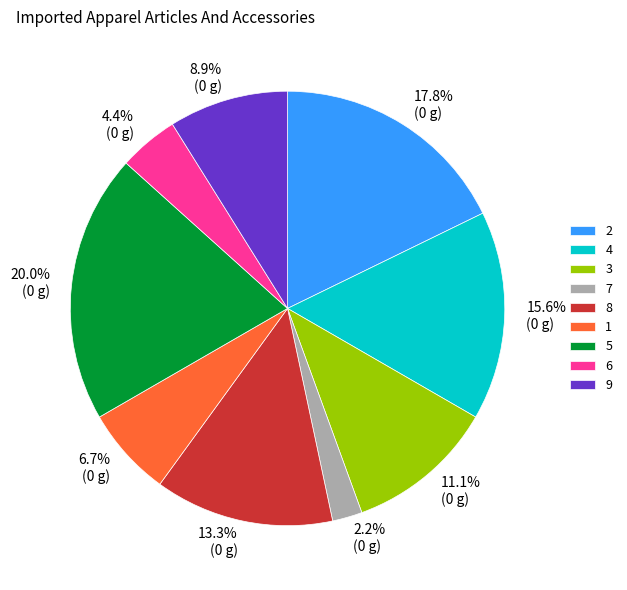

Which slice is the smallest?

7